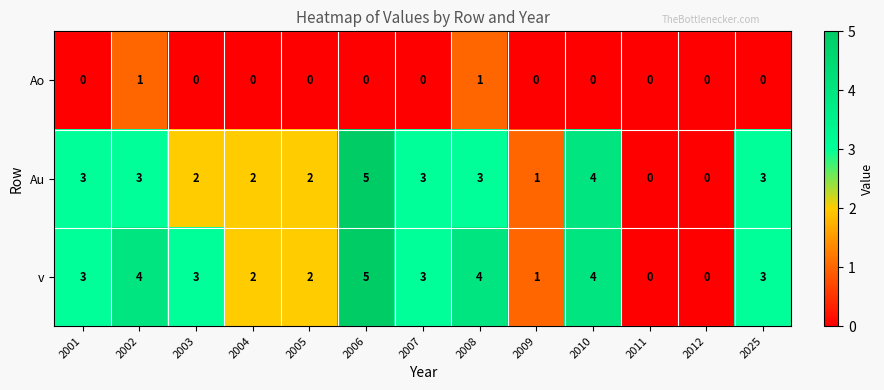

Rank the series at 2002 from lowest to highest value.

Ao, Au, v